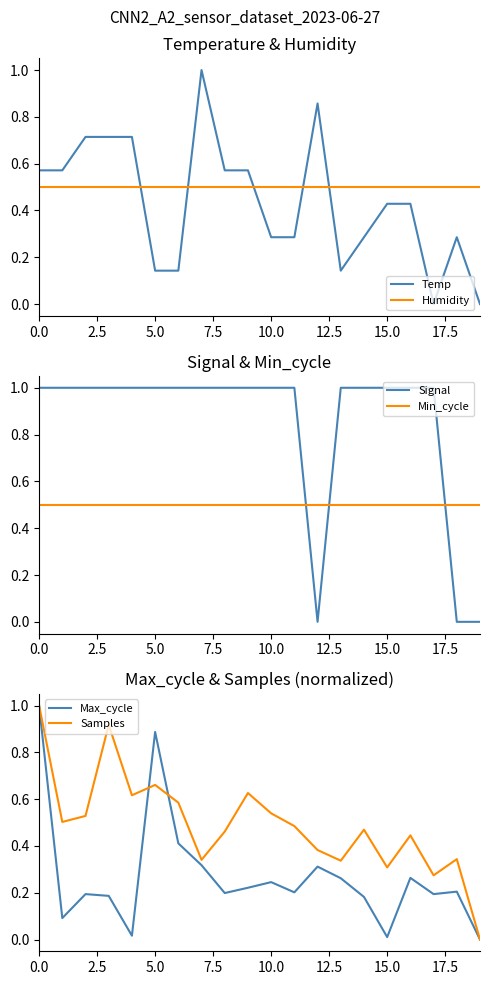

Which has a higher value, 14 or 9?

9